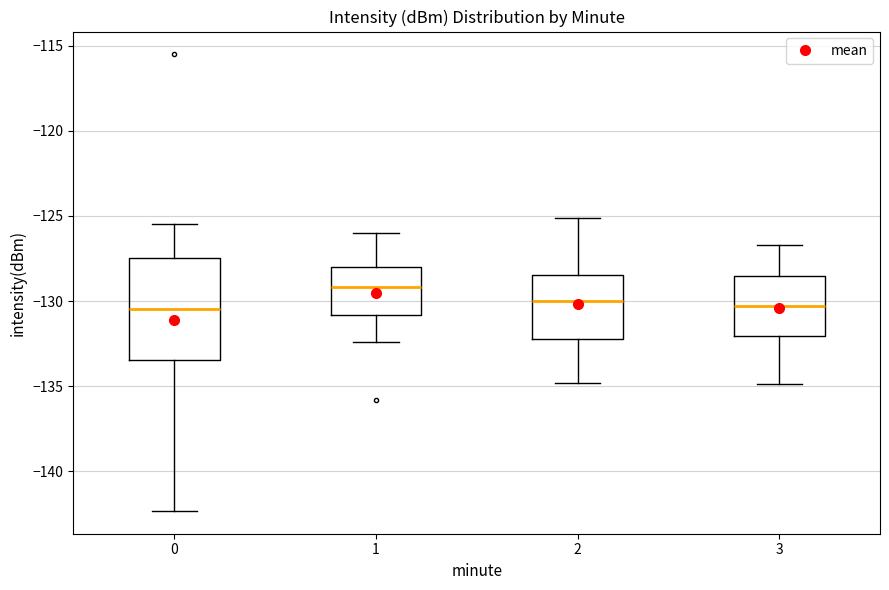

Reading left to right, transcribe this box plot: for each box, give where its median line is, the range the box spans, and where its two whiskers end, as read against the y-axis. The values are not printed on the chart, so give them approximately, as read against the axis.

0: median -130.5, box -133.5 to -127.5, whiskers -142.5 to -125.5
1: median -129.0, box -131.0 to -128.0, whiskers -132.5 to -126.0
2: median -130.0, box -132.0 to -128.5, whiskers -135.0 to -125.0
3: median -130.5, box -132.0 to -128.5, whiskers -135.0 to -126.5